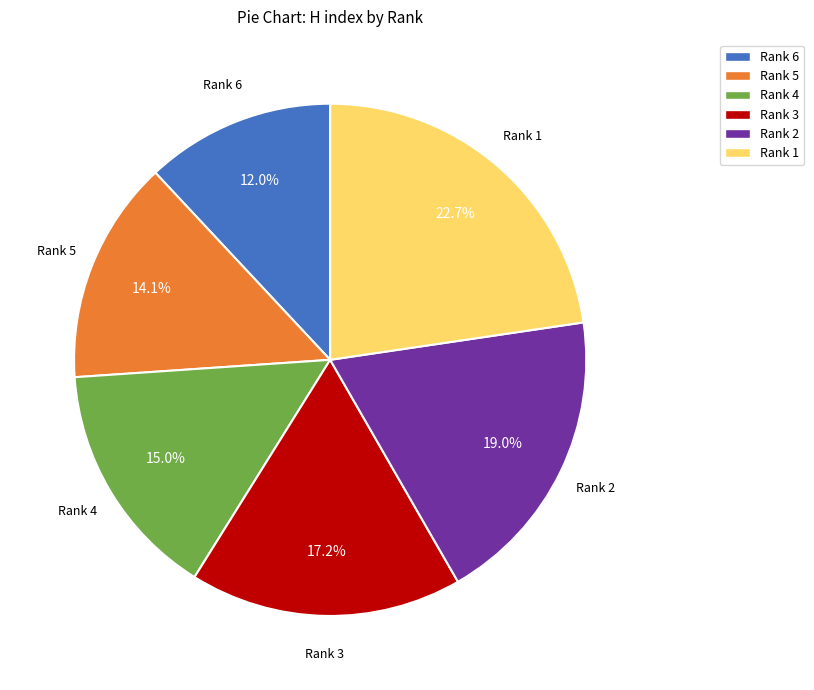

To the nearest percent, what is the average slice percentage?

17%